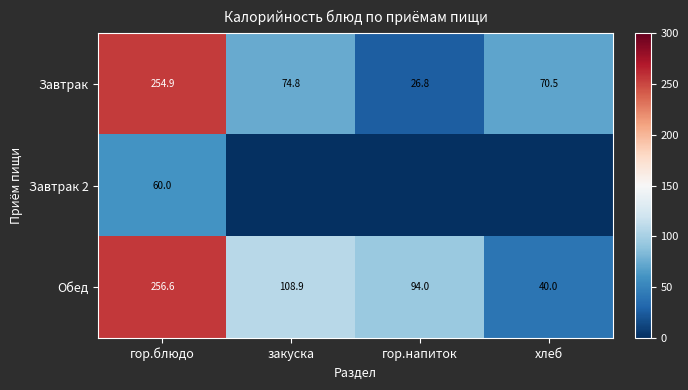

What is the average value of the Обед series?

124.9